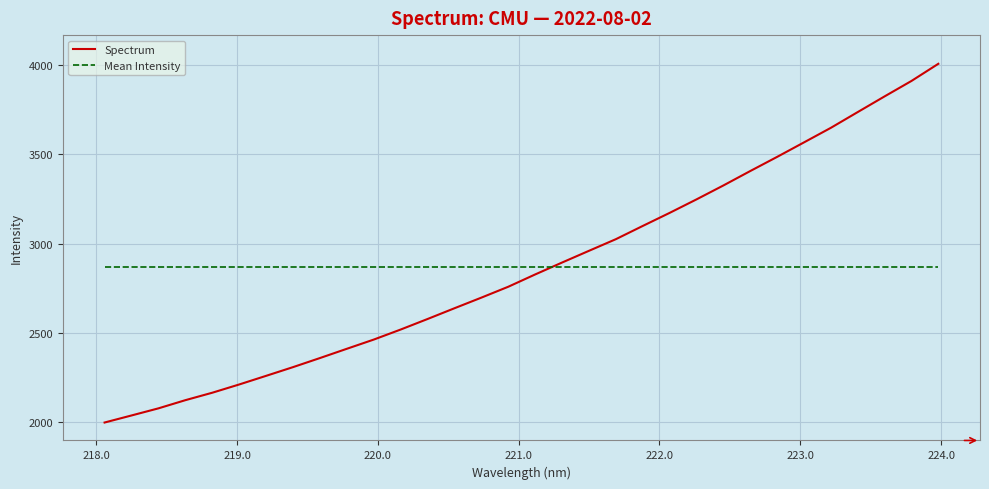

Which series has the largest range (max minus min)?

Spectrum